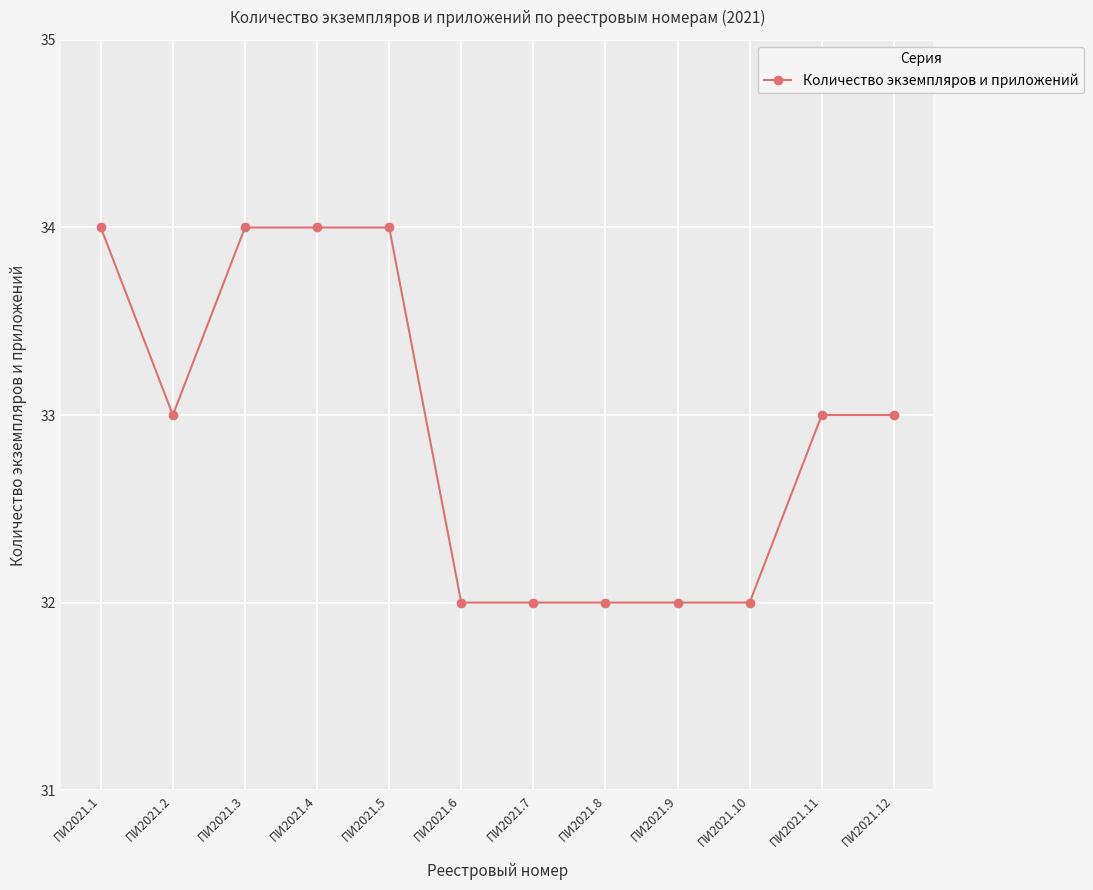

The value at ПИ2021.1 is 34. True or false?

True